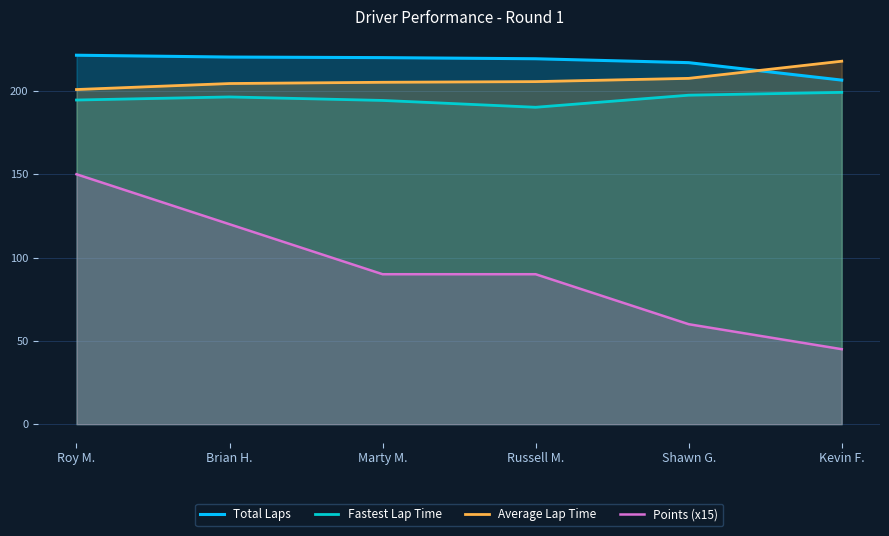

What are all the series names shown in the legend?

Total Laps, Fastest Lap Time, Average Lap Time, Points (x15)